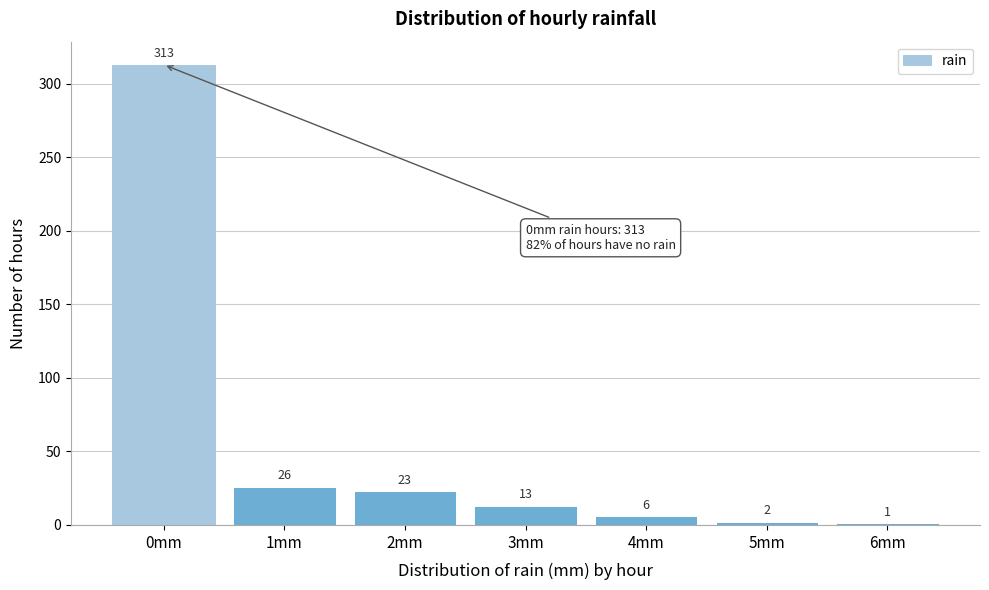

Reading right to left, what are all the values shown in this chart?

1	2	6	13	23	26	313